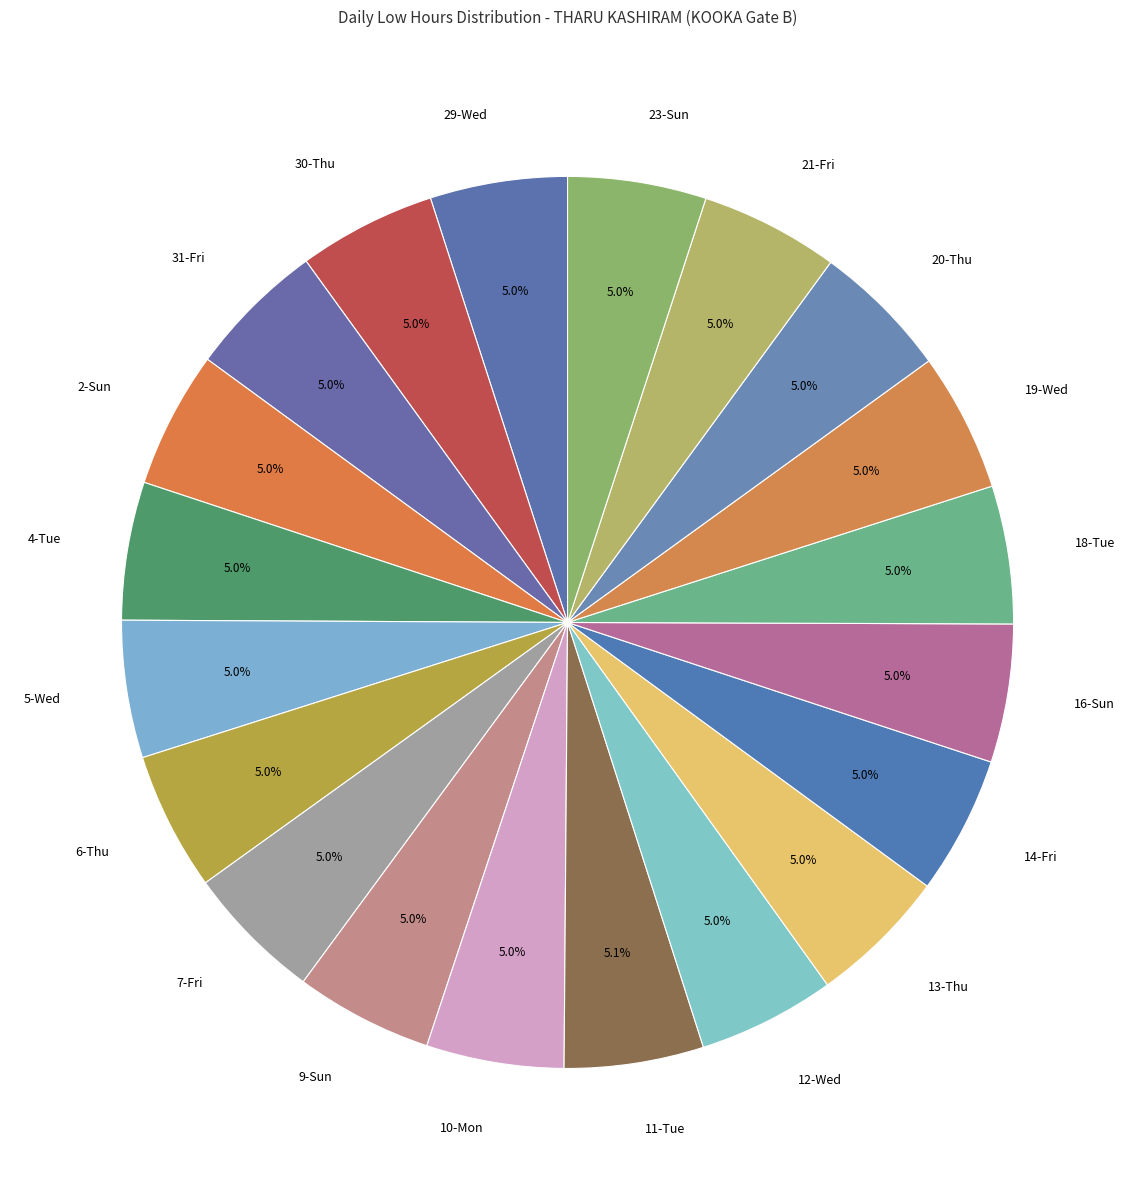

What percentage do 21-Fri and 29-Wed together represent?

10.0%